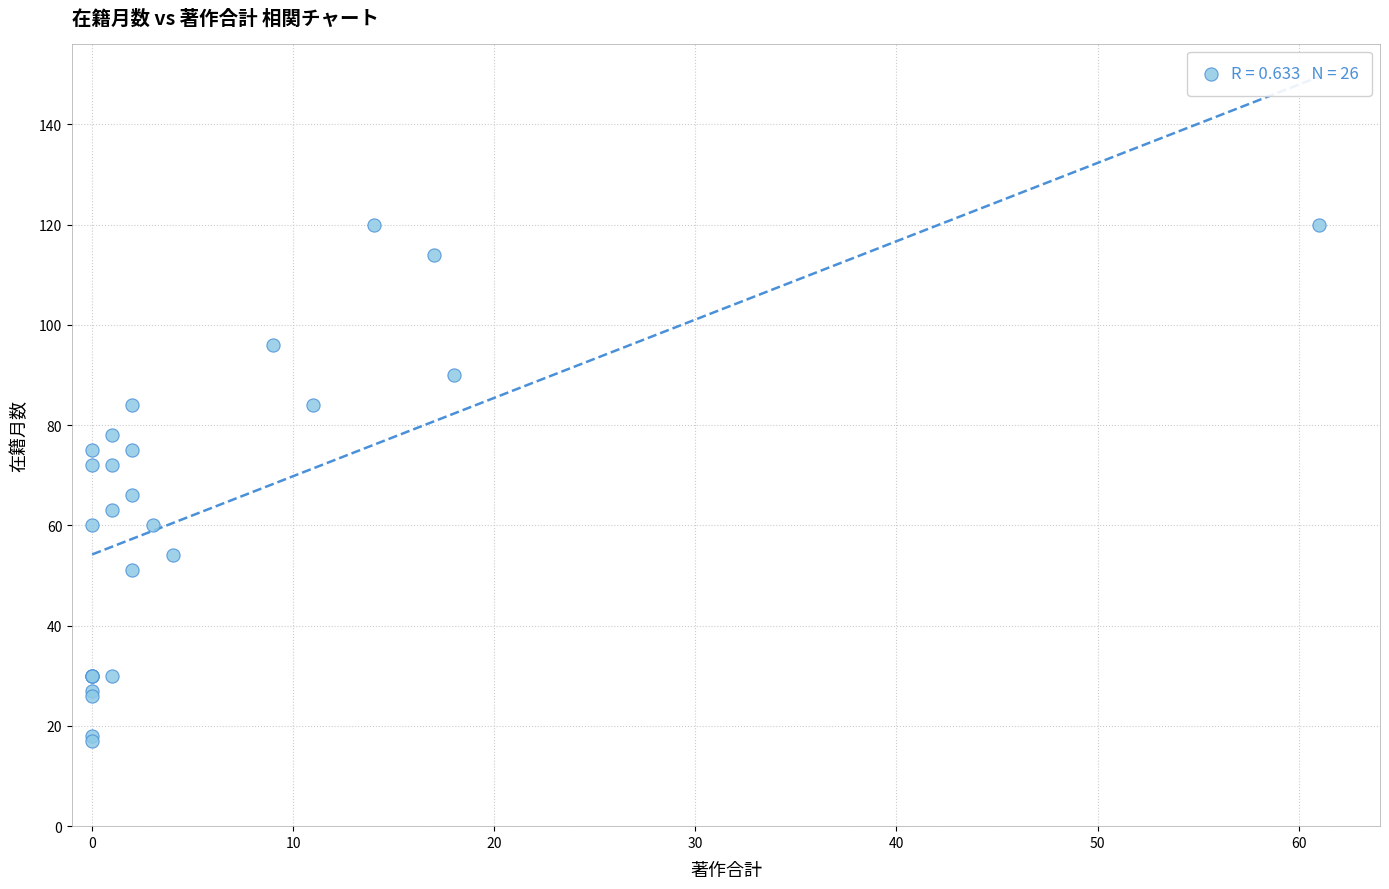

What Y value in the scatter plot is closest to 68?

66